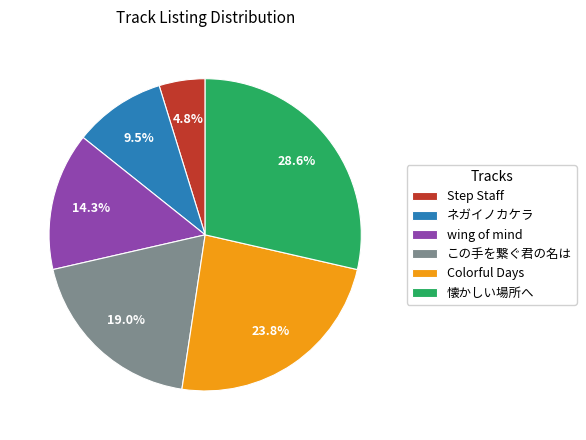

Is wing of mind the majority of the pie?

No